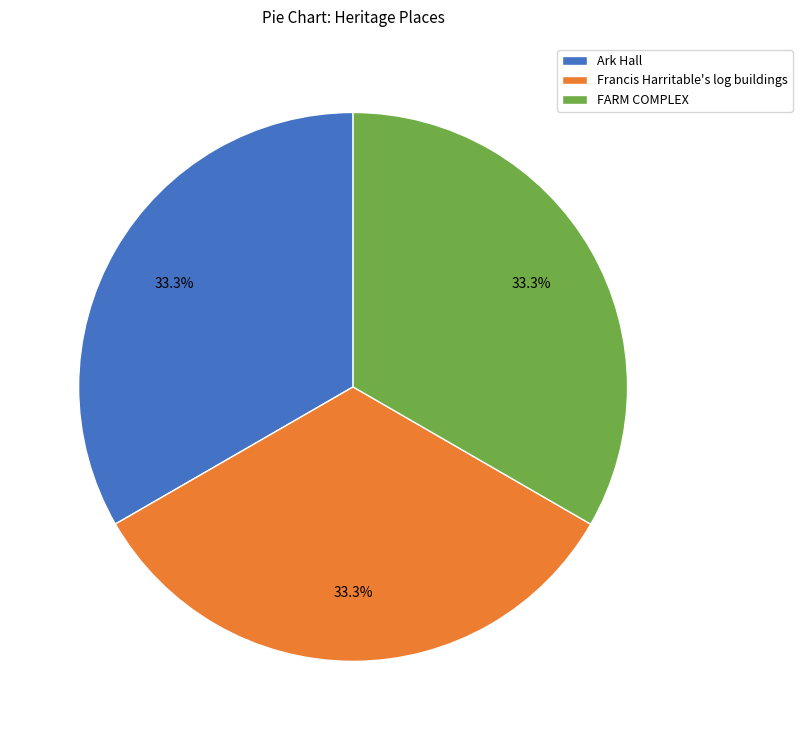

How many slices are in this pie chart?

3